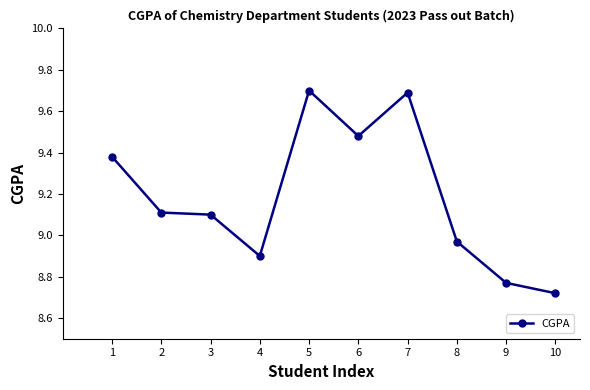

The chart shows a value of 6.4 at 5. True or false?

False